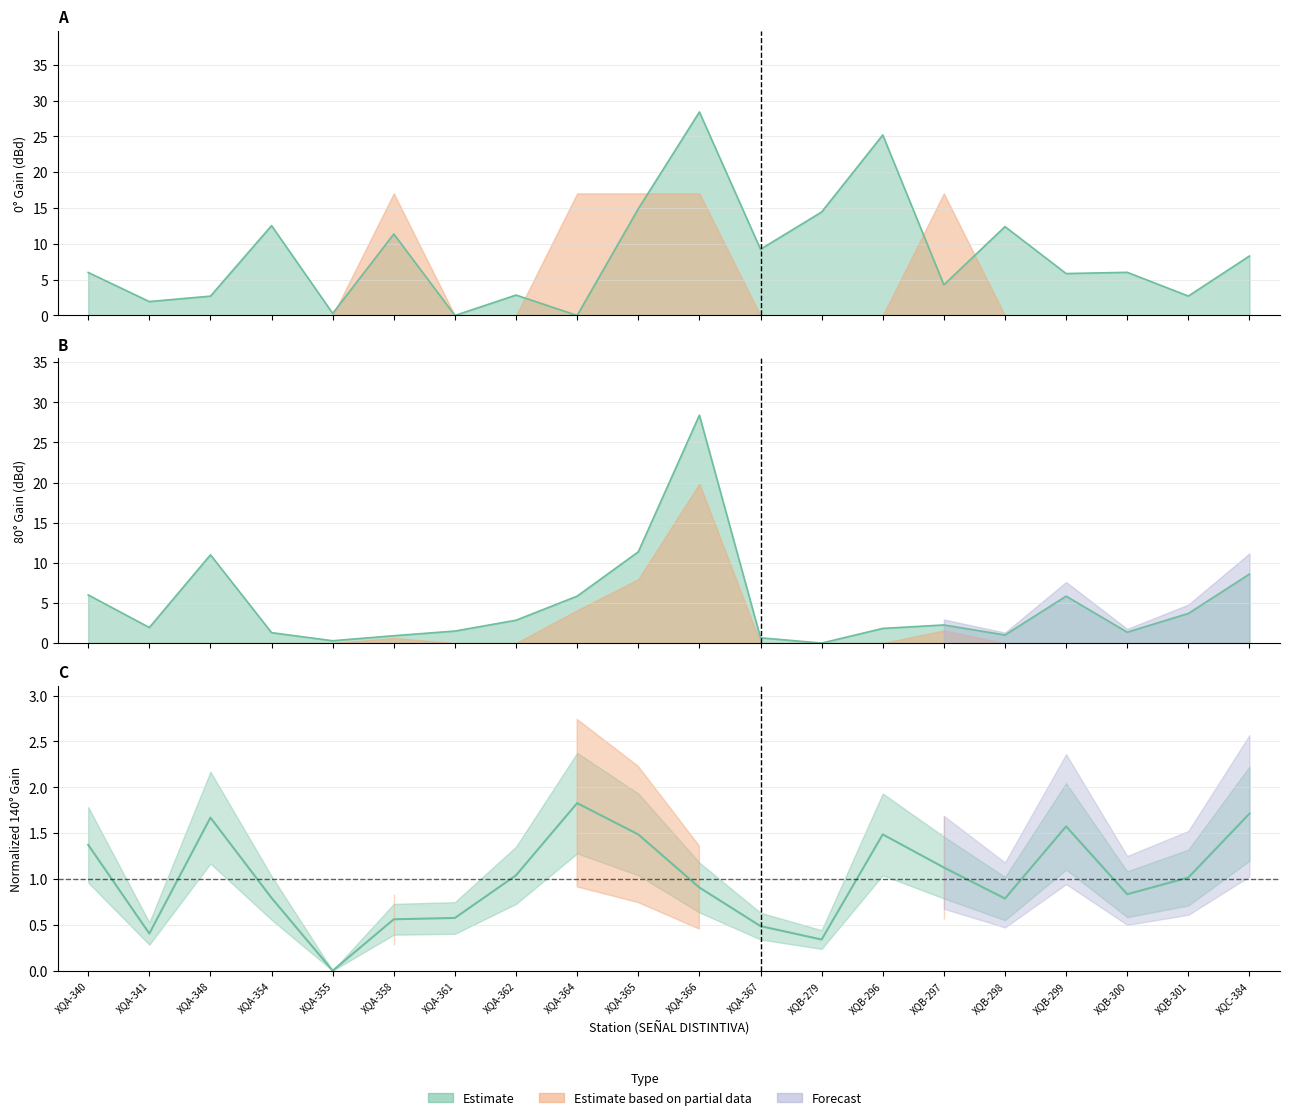

Where do 140deg and 80deg first cross each other?

XQA-367 and XQB-279